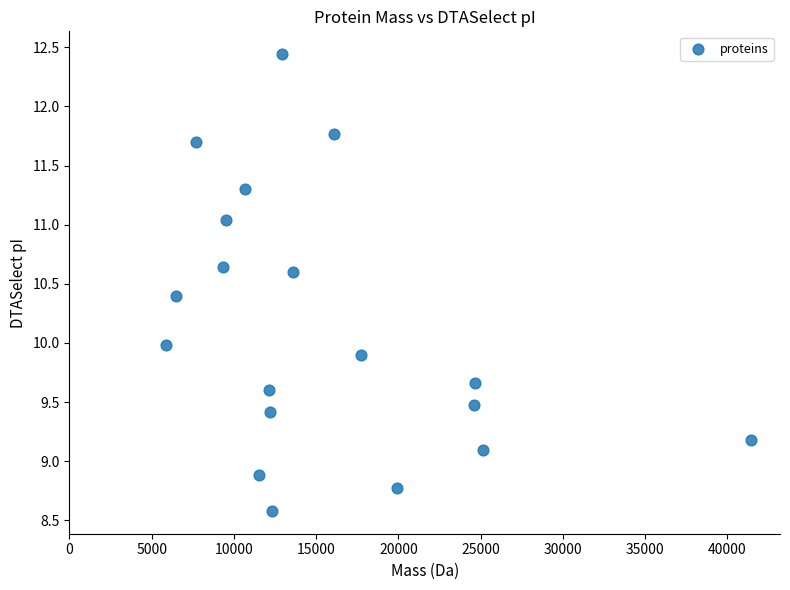

What is the range of Y values (max minus min)?

3.9